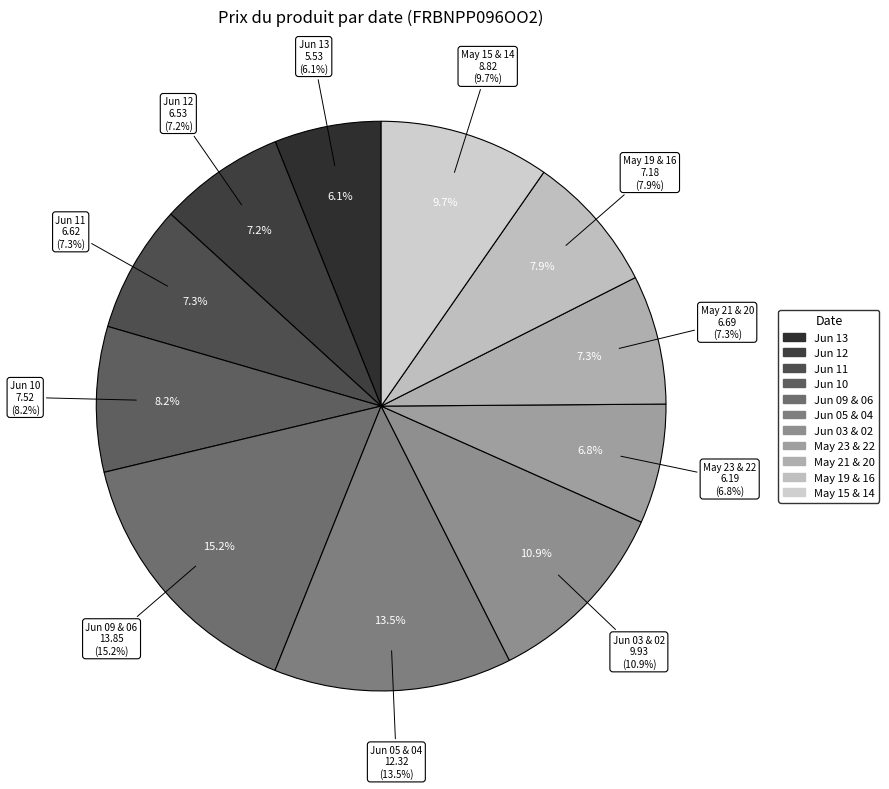

Do 2025-05-15 and 2025-05-20 together represent more than half of the pie?

No